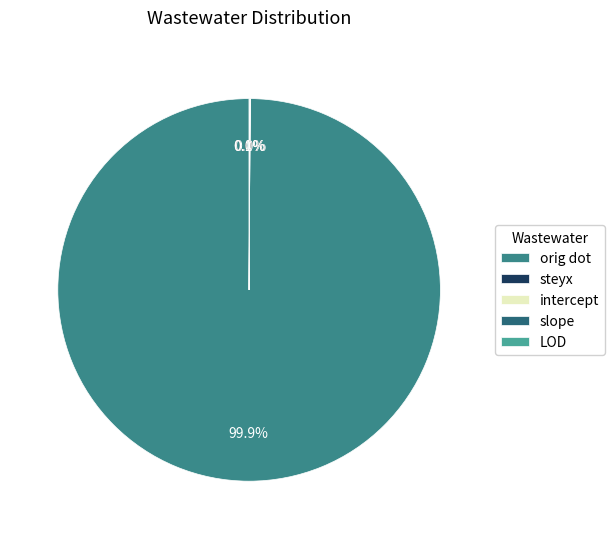

Count the number of slices in the pie.

5